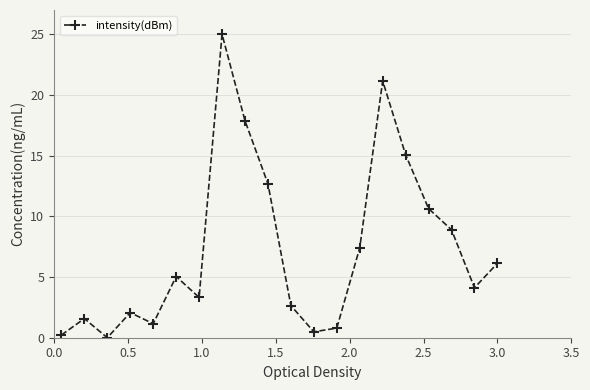

Reading right to left, list all the values displayed in this chart.

6.1	4.1	8.9	10.6	15.1	21.2	7.4	0.8	0.5	2.6	12.7	17.9	25.0	3.3	5.0	1.2	2.1	0.0	1.6	0.2